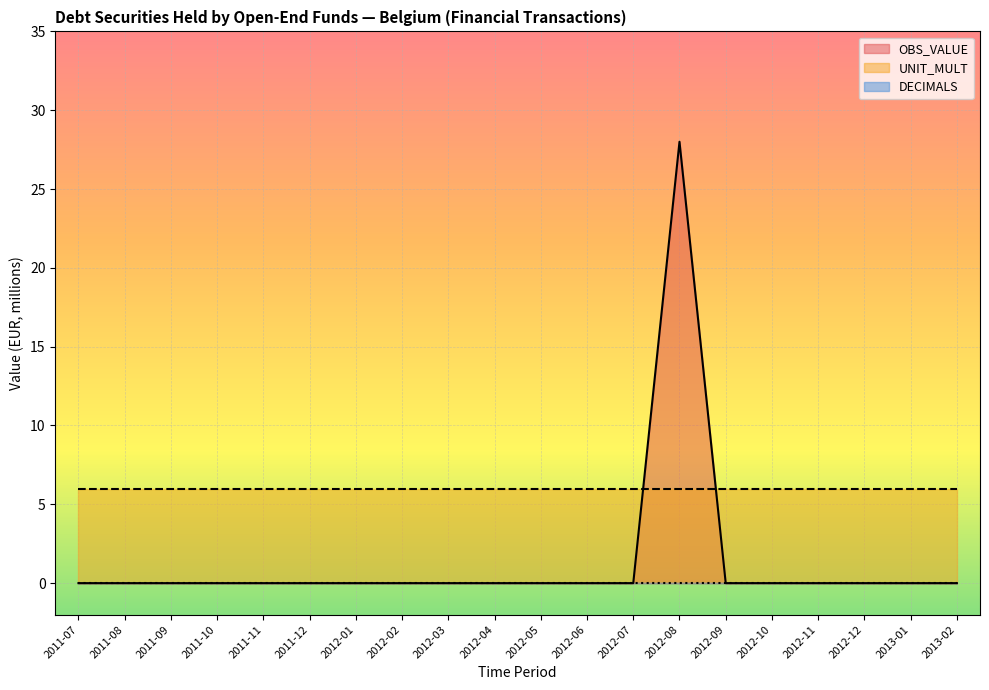

Which series has the largest total across all categories?

UNIT_MULT